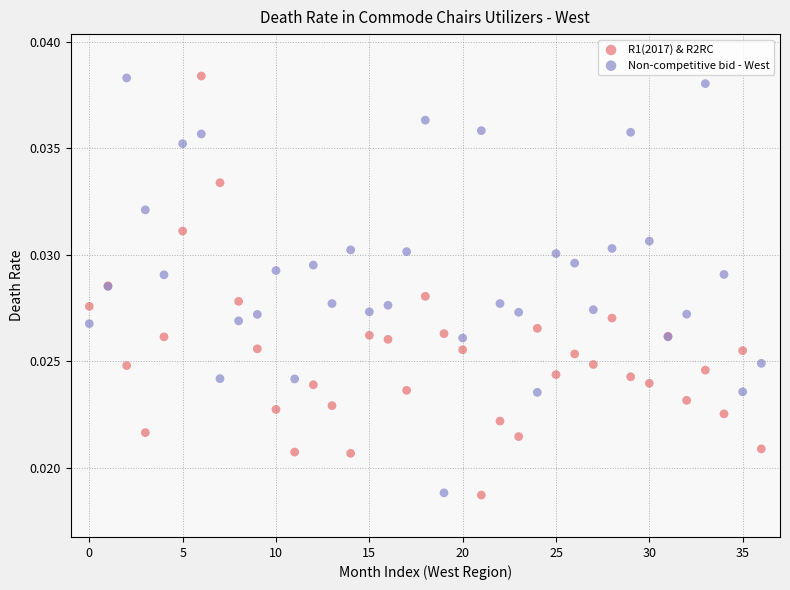

What are all the series names shown in the legend?

R1(2017) & R2RC, Non-competitive bid - West